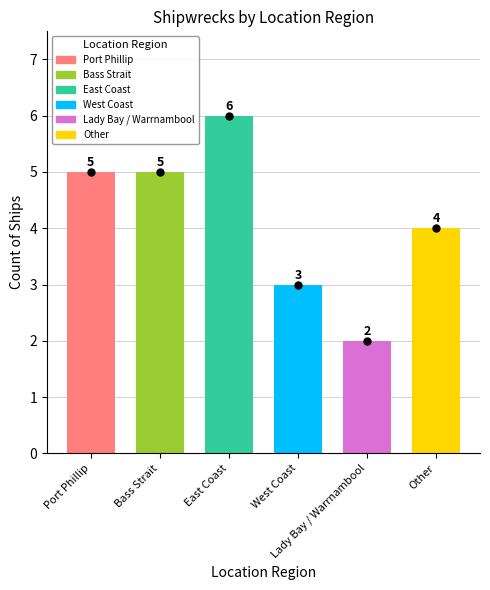

Count the number of values greater than 5.

1